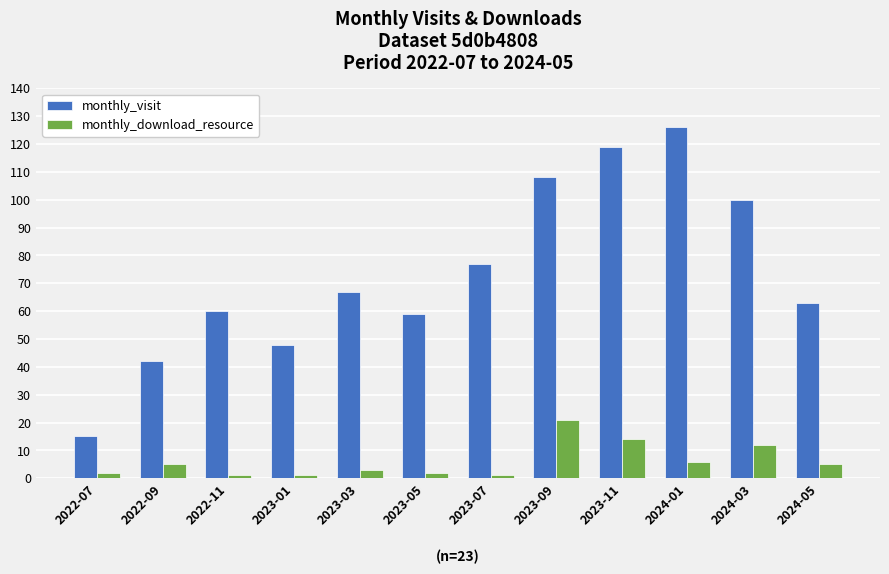

What is the difference between the maximum and minimum values in the monthly_visit series?

111